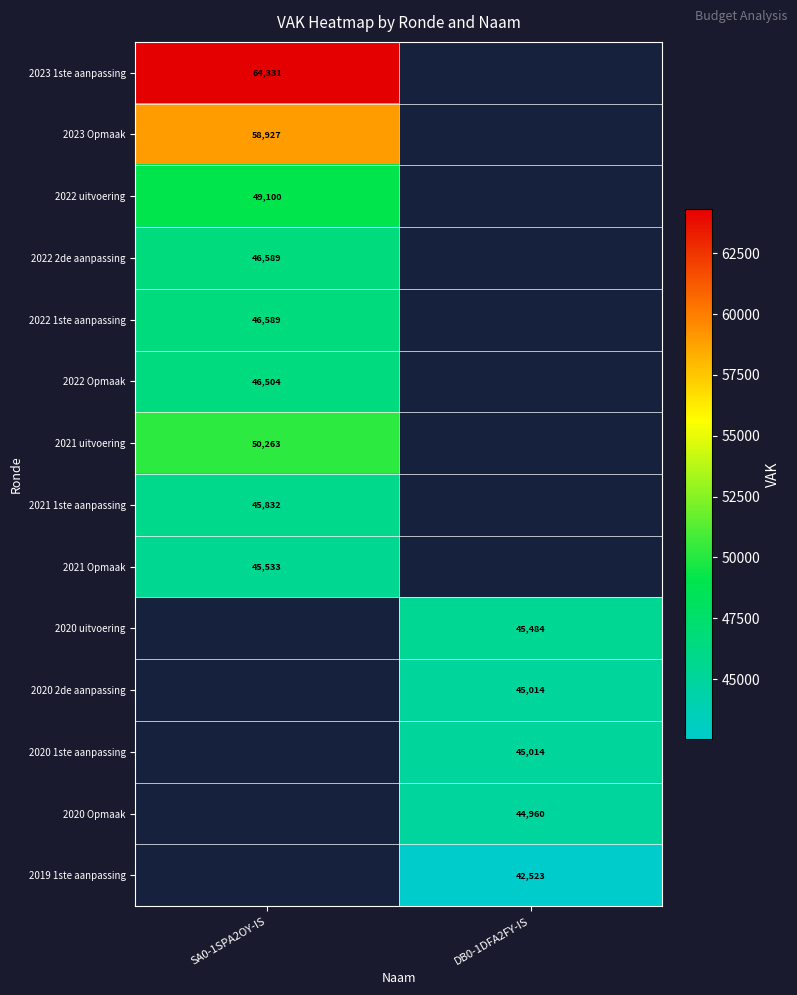

True or false: 2020 2de aanpassing has a value of 30004 at DB0-1DFA2FY-IS.

False